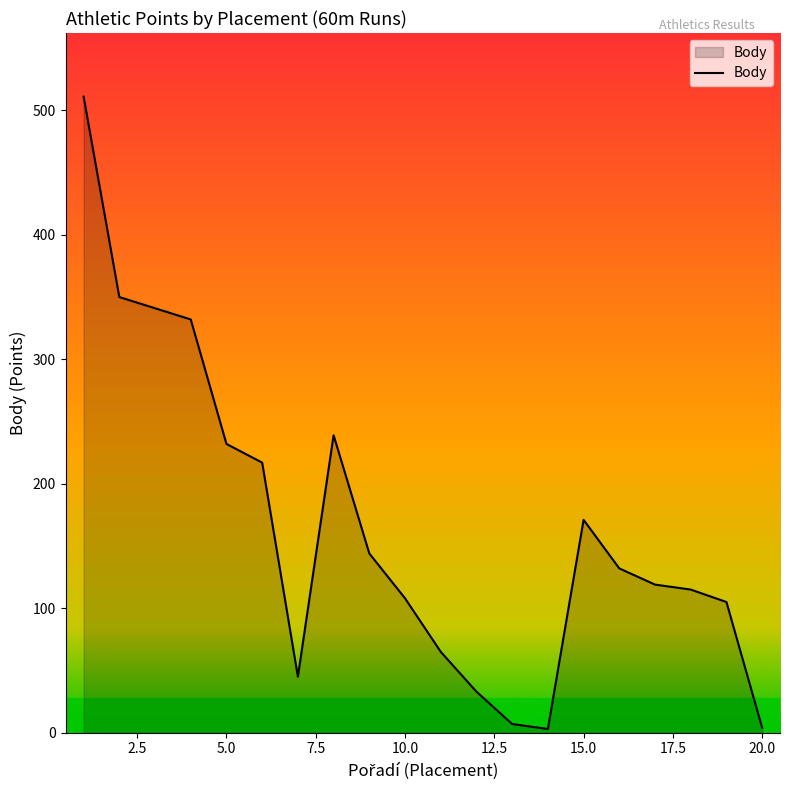

What is the smallest value displayed?

3